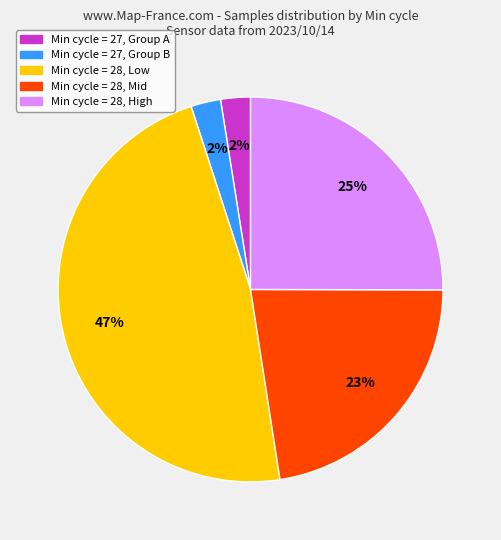

Is there a majority slice in this chart?

No